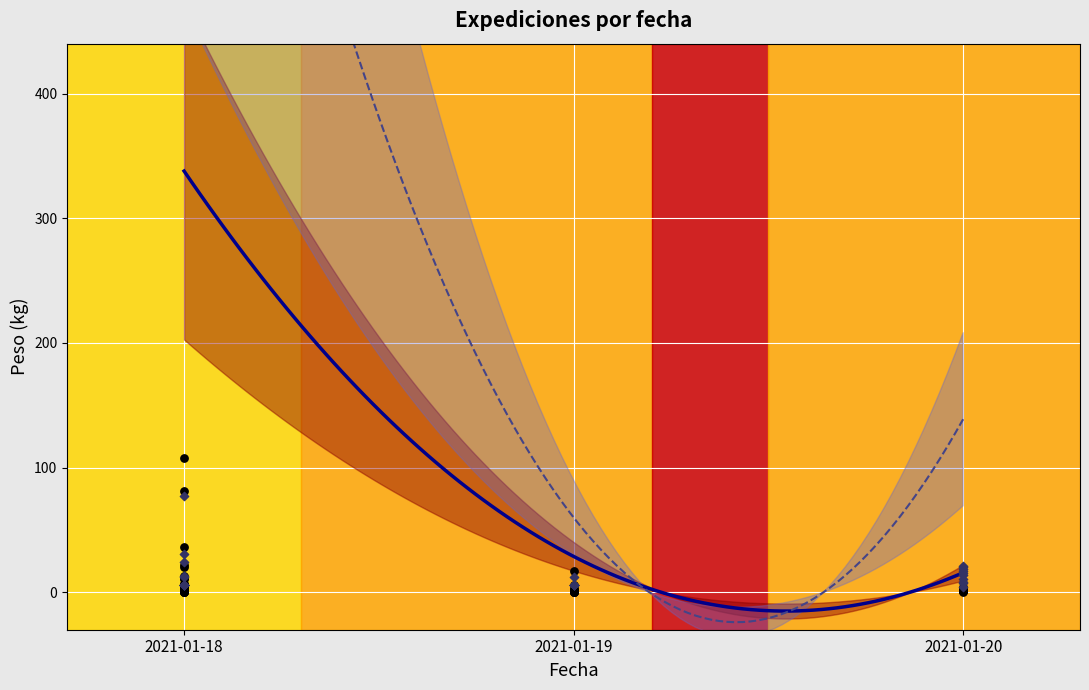

At which category is the sum across all series the highest?

2021-01-18